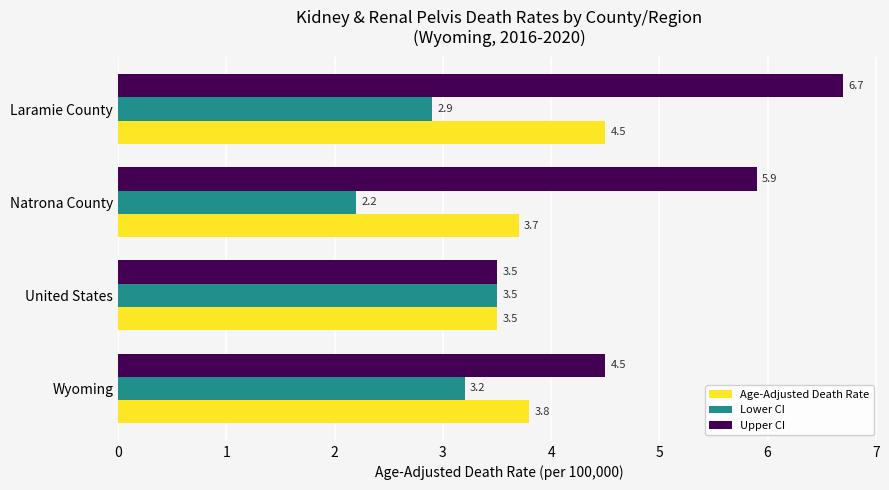

At which category is the sum across all series the highest?

Laramie County